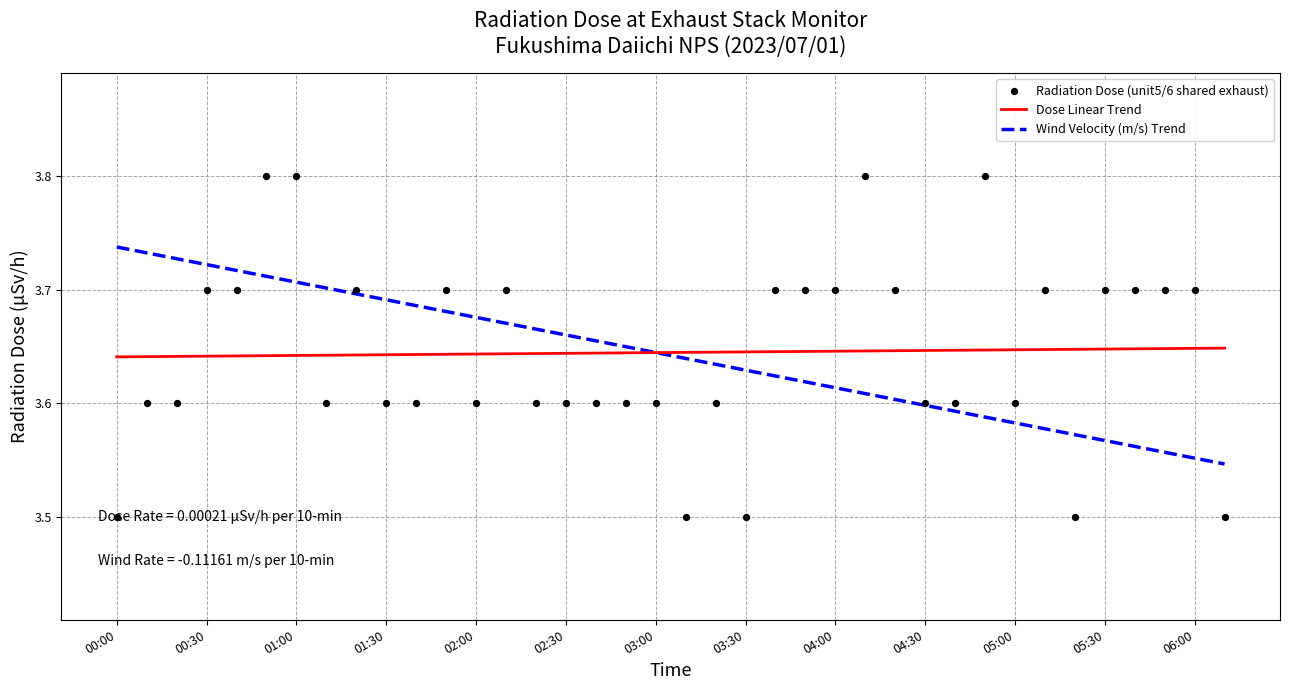

What is the total value across all series at 32?

10.7